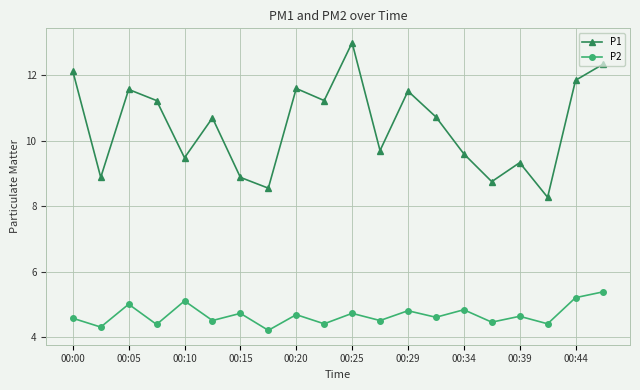

Rank the series by their maximum value, from lowest to highest.

P2, P1